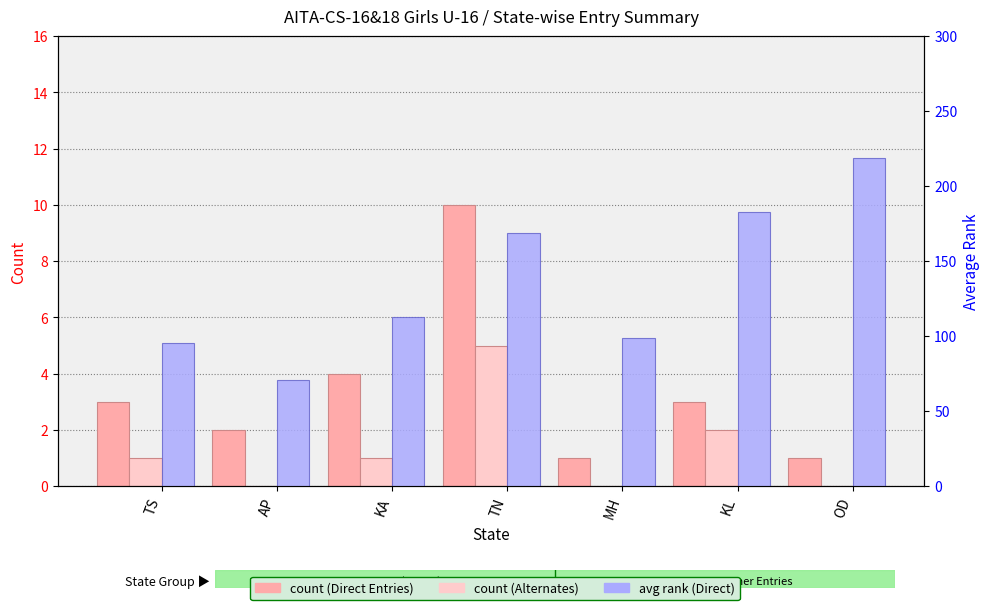

At KA, list the series in order from largest to smallest.

avg rank (Direct), count (Direct Entries), count (Alternates)